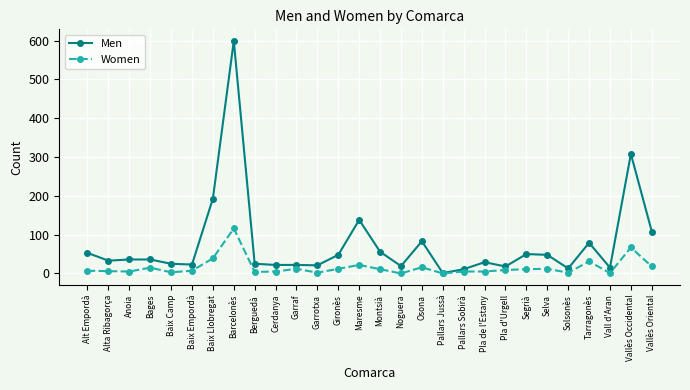

What is the lowest value of the Men series?

1